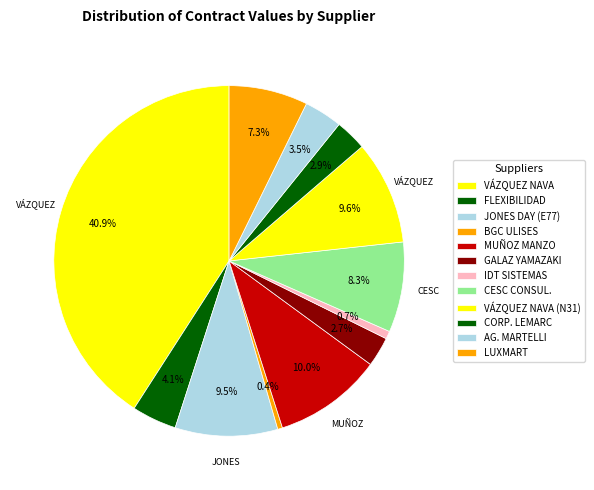

How many segments does this pie chart have?

12